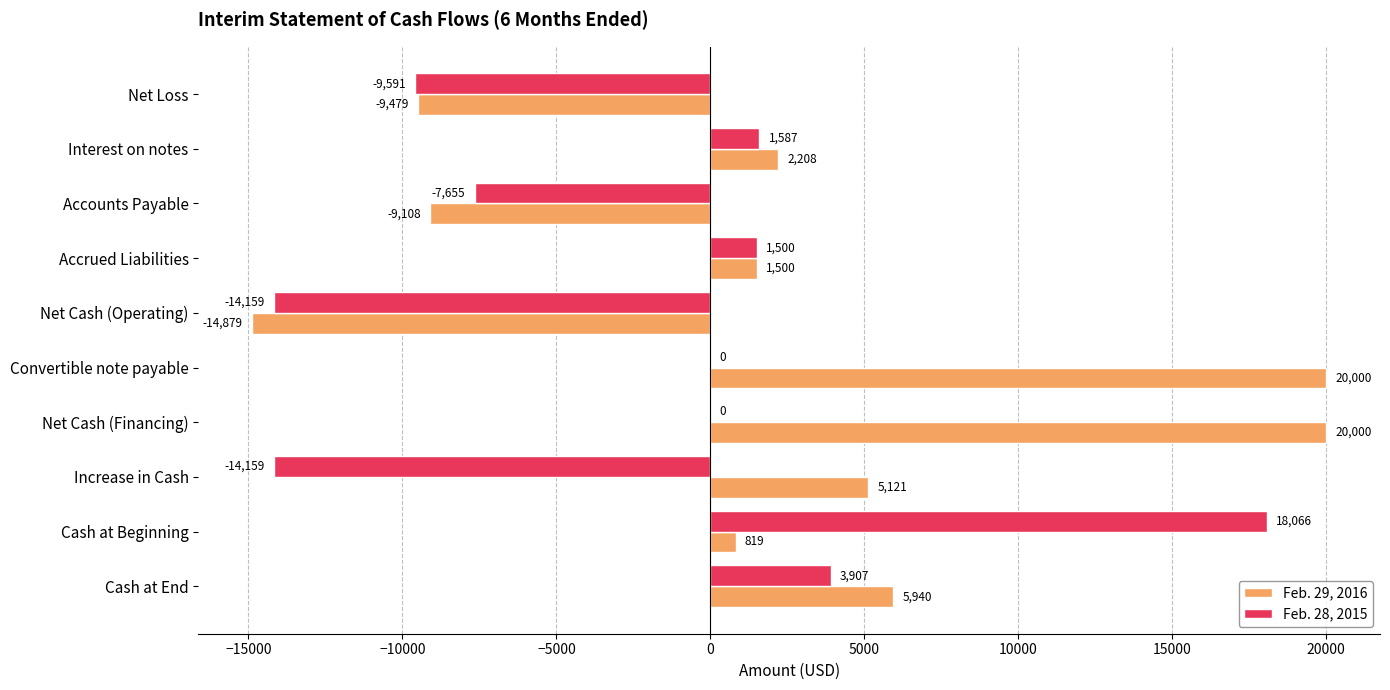

Where is Feb. 28, 2015 nearest to the value 1953?

Interest on notes